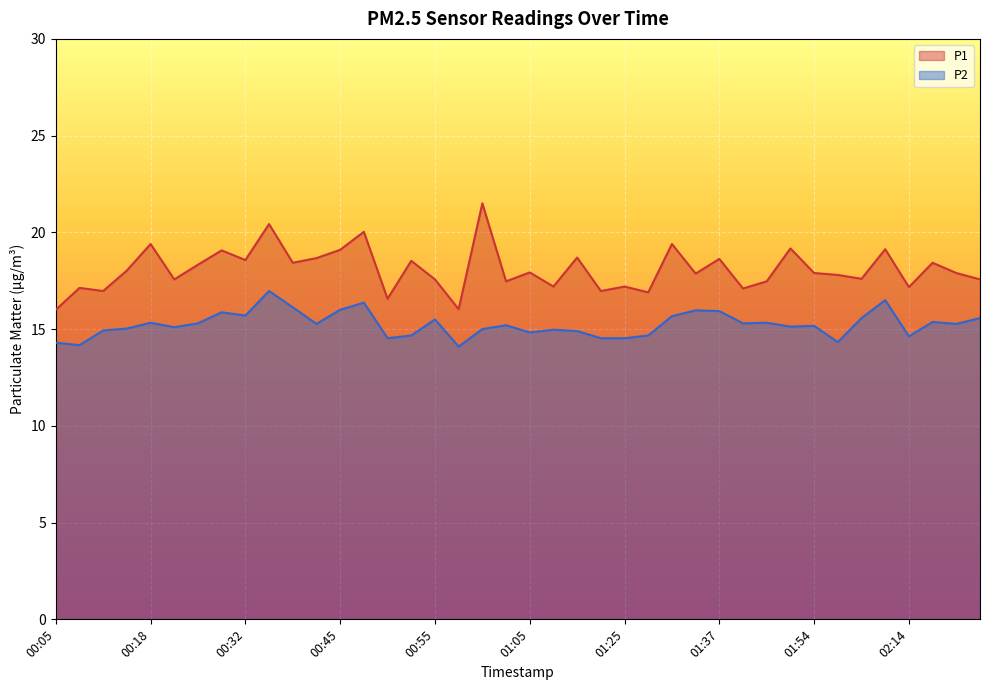

Reading right to left, extract all data points from this chart.

P1: 17.6	17.9	18.4	17.2	19.1	17.6	17.8	17.9	19.2	17.5	17.1	18.6	17.9	19.4	16.9	17.2	17.0	18.7	17.2	17.9	17.5	21.5	16.0	17.6	18.5	16.6	20.0	19.1	18.7	18.4	20.4	18.6	19.1	18.3	17.6	19.4	18.0	17.0	17.1	16.0
P2: 15.6	15.3	15.4	14.6	16.5	15.6	14.3	15.2	15.1	15.3	15.3	15.9	16.0	15.7	14.7	14.5	14.5	14.9	15.0	14.8	15.2	15.0	14.1	15.5	14.7	14.5	16.4	16.0	15.3	16.1	17.0	15.7	15.9	15.3	15.1	15.3	15.0	14.9	14.2	14.3